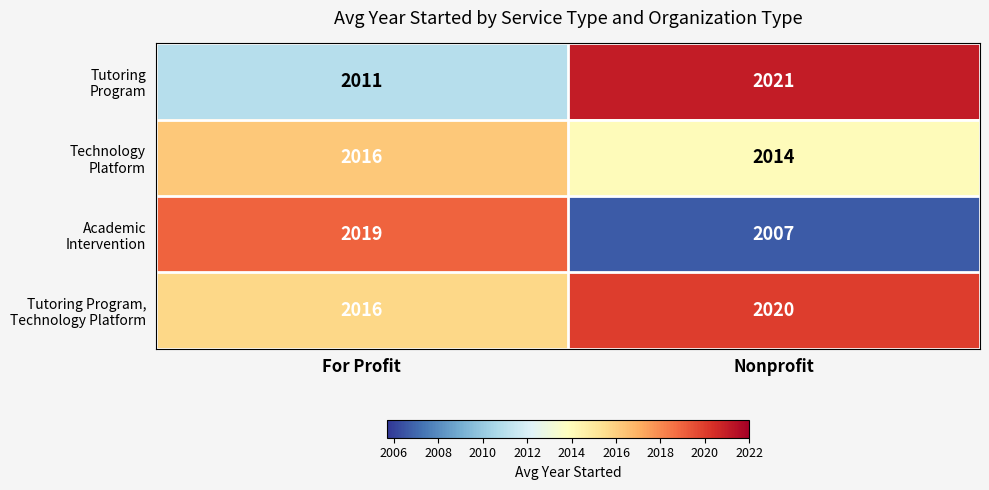

What is the spread (max minus min) of values at For Profit?

8